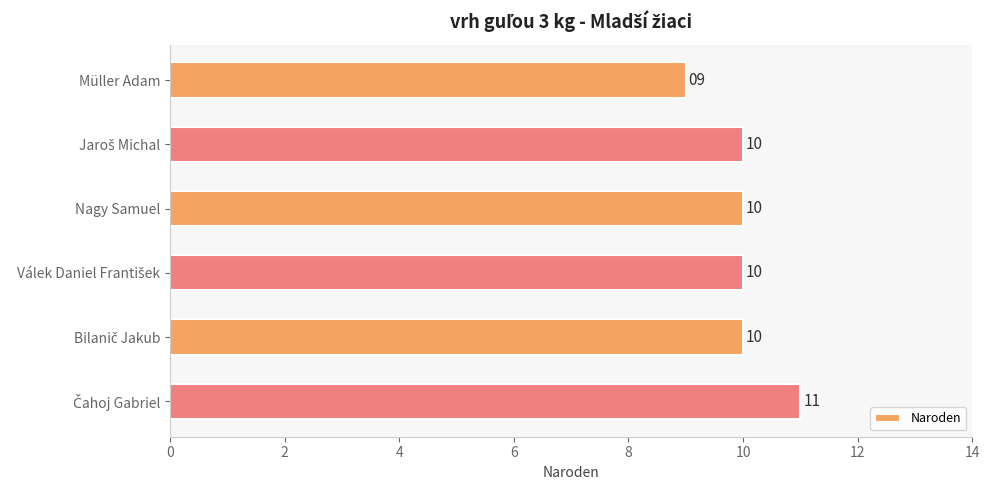

What is the value of the 3rd bar from the top?

10